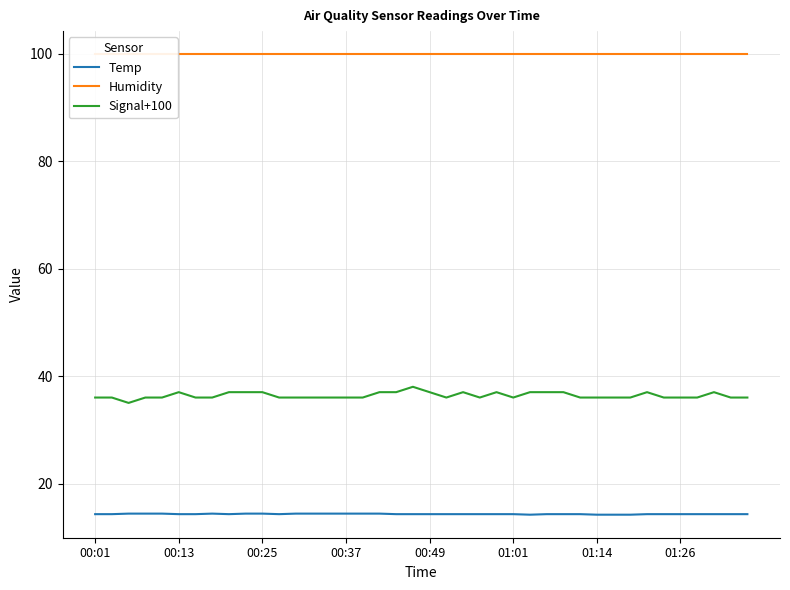

What is the sum of all Signal+100 values?

1455.0